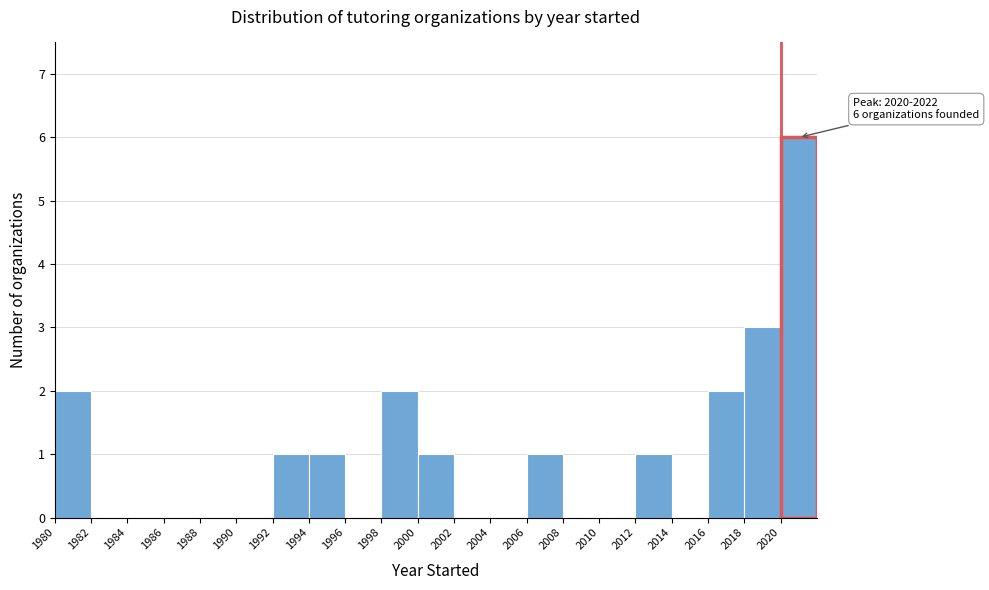

Over which range of the x-axis is the bar tallest?

2020 to 2022